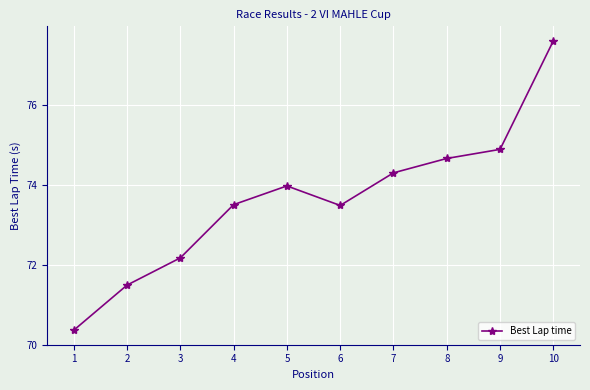

Does the chart have visible grid lines?

Yes